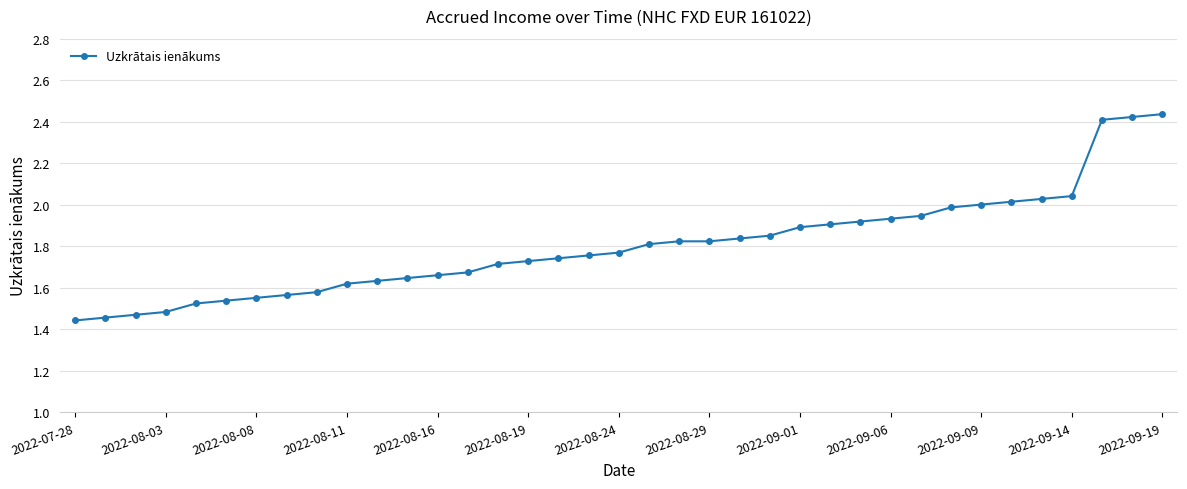

What is the difference between the maximum and minimum values?

1.0